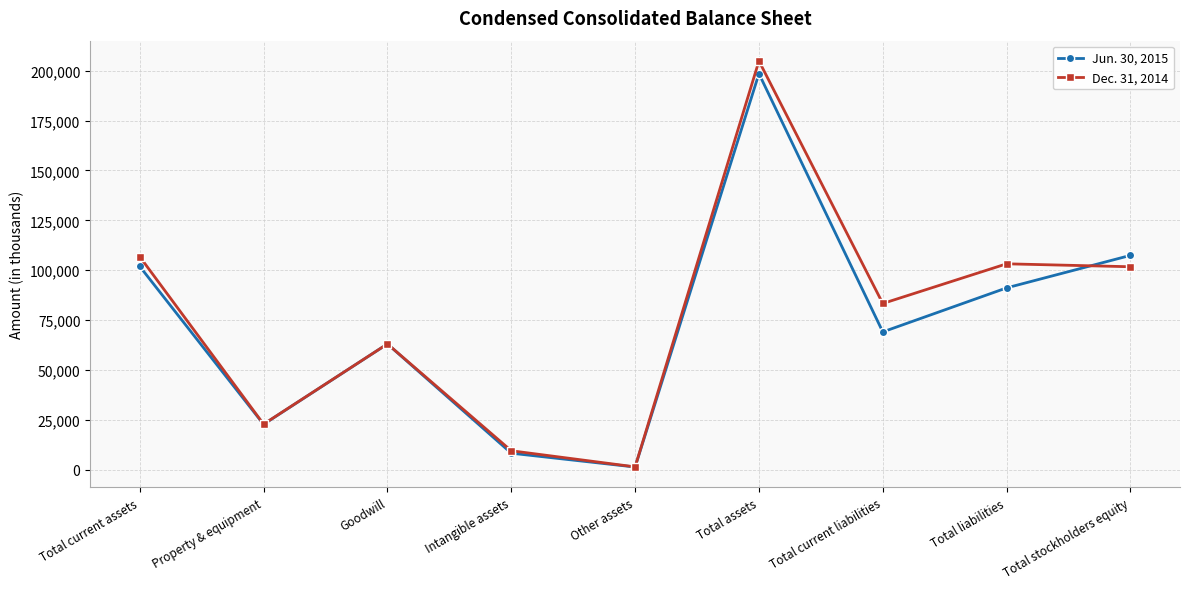

What is the difference between the highest and lowest values at Total current assets?

4879